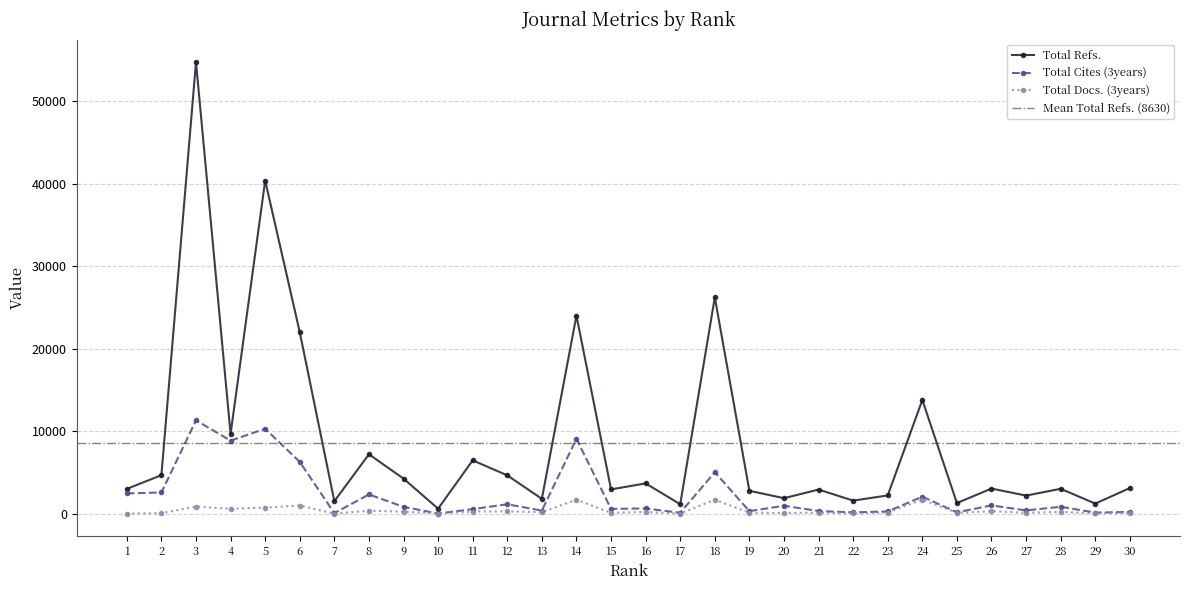

How many values in the Total Cites (3years) series exceed 865?

14